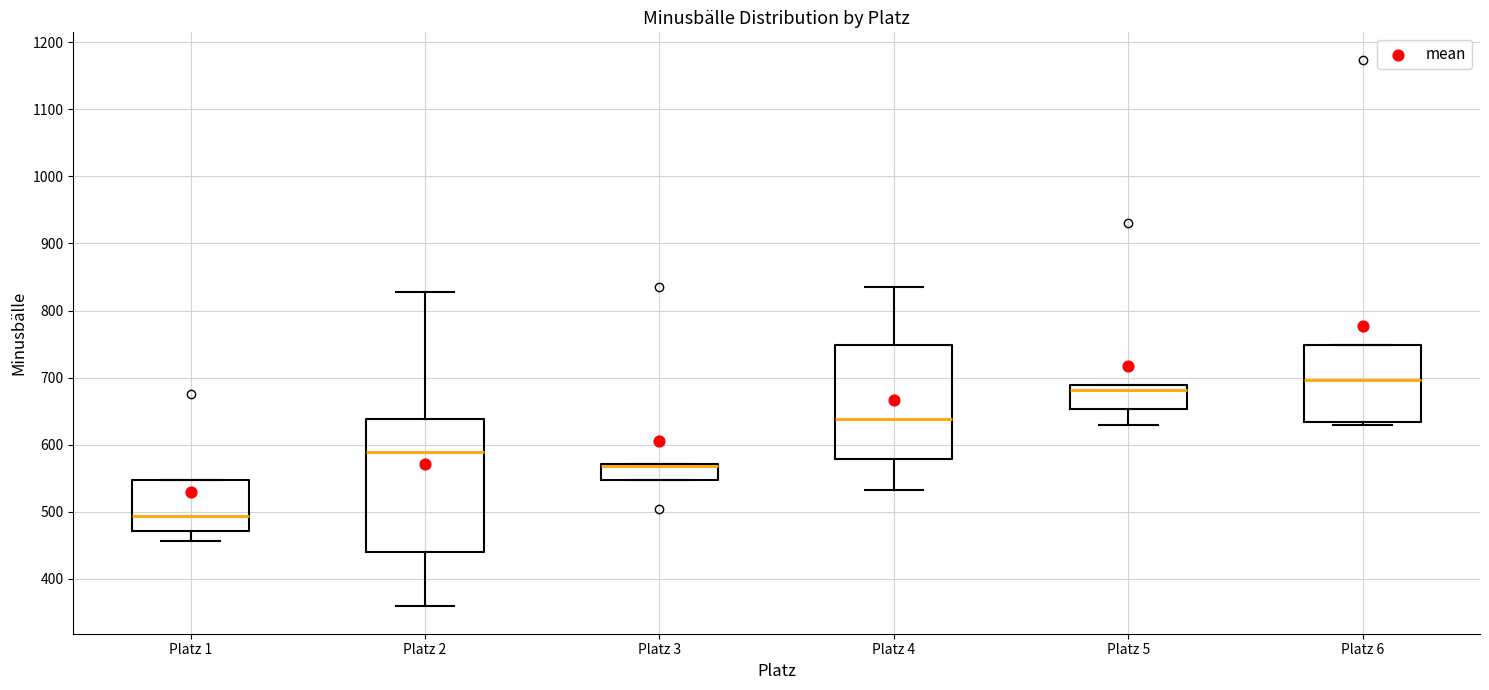

Comparing the boxes themselves (not the whiskers), which one is the tallest?

Platz 2